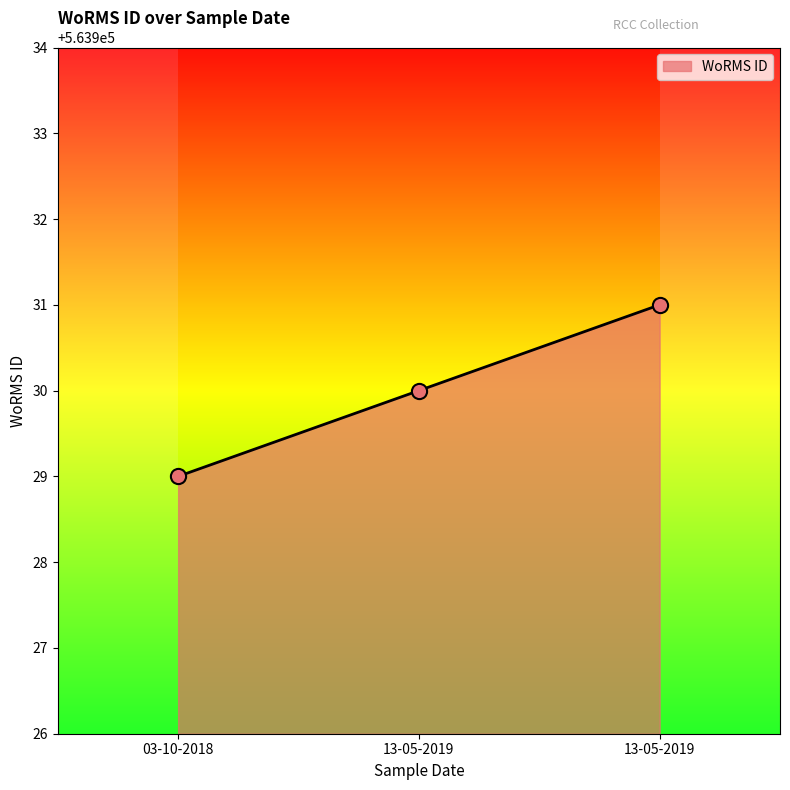

Does the chart have visible grid lines?

No